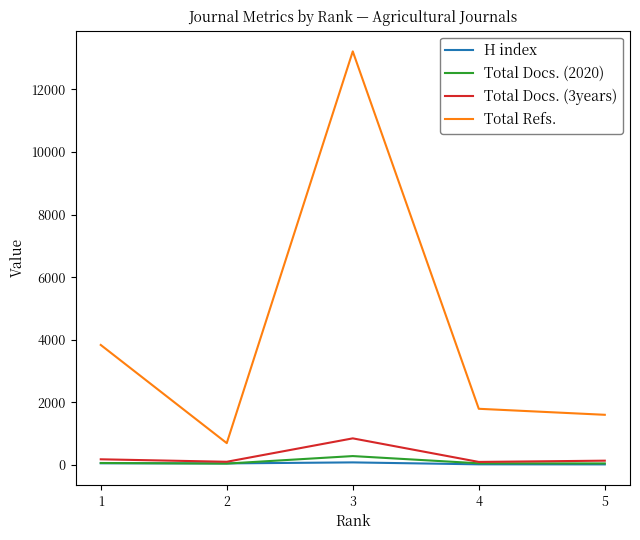

What is the sum of all Total Docs. (2020) values?

488